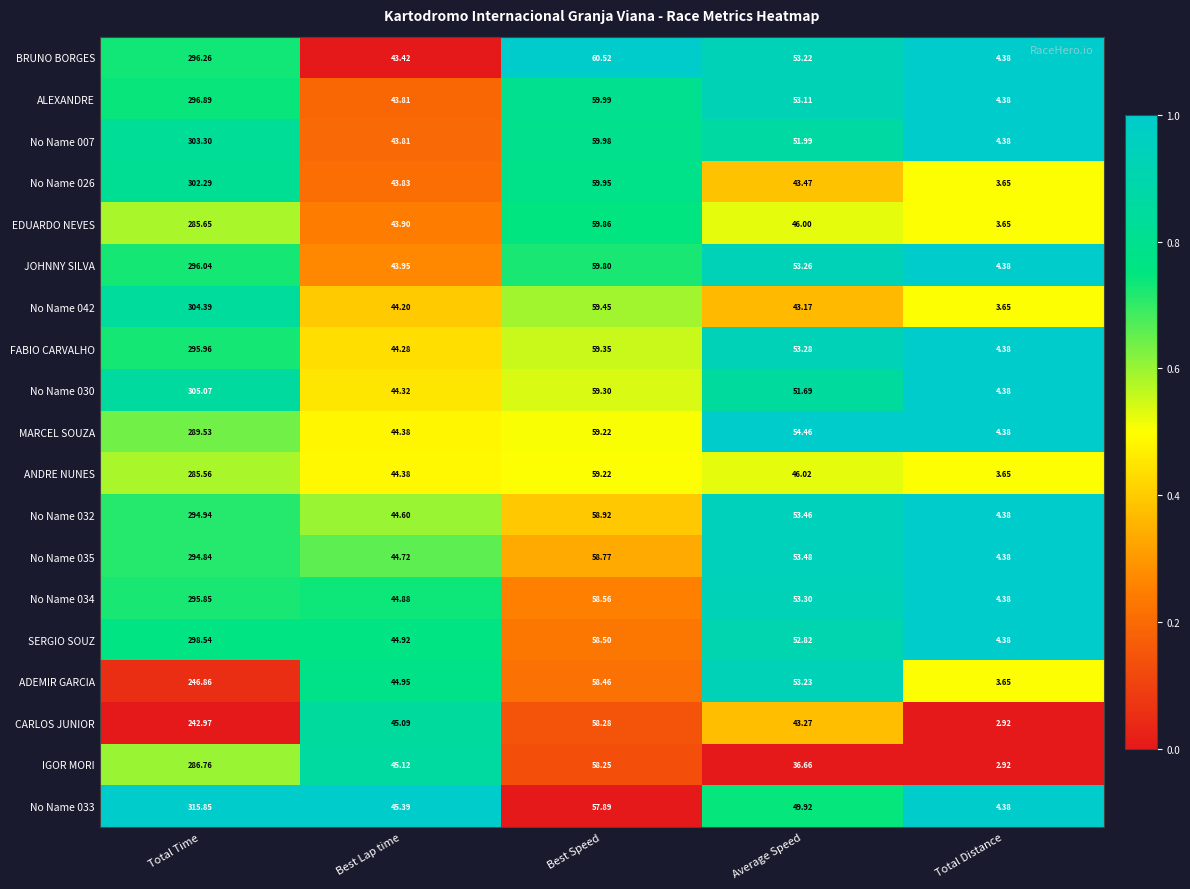

At which category is the sum across all series the highest?

Total Time